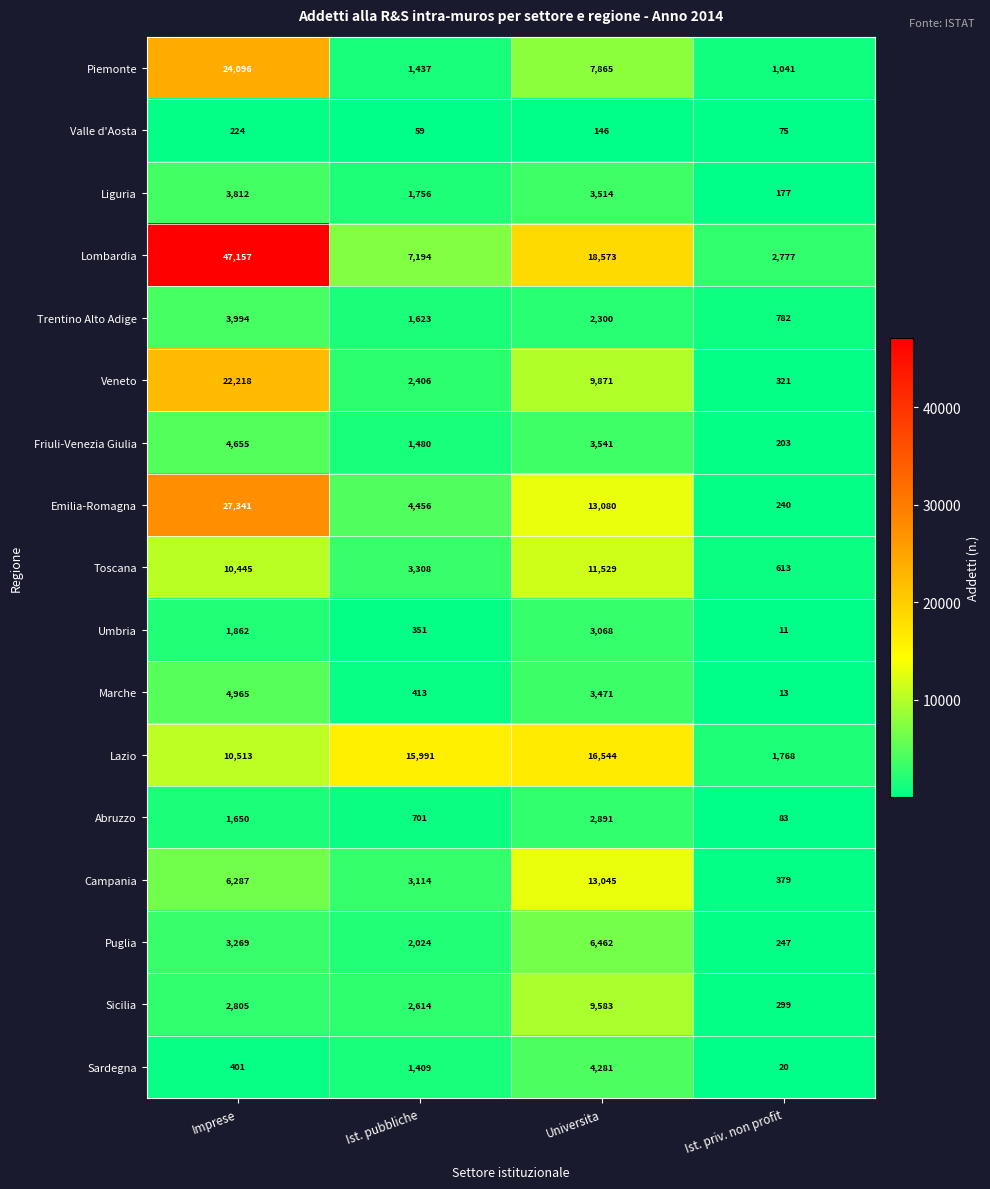

How many series are shown in this chart?

17